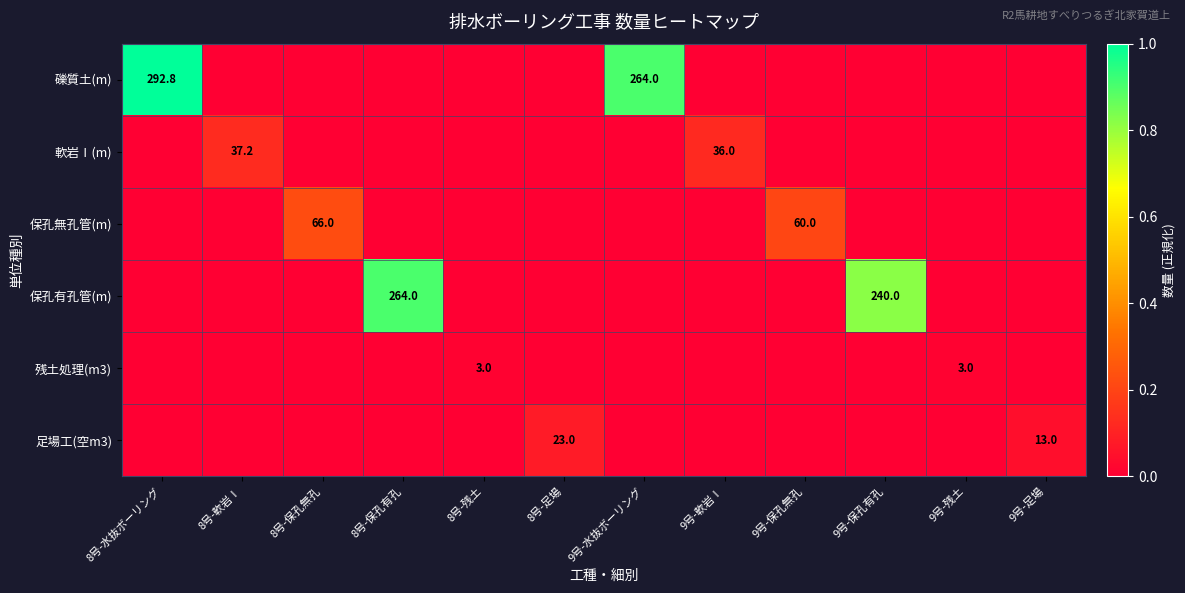

The value of 保孔有孔管(m) at 8号-保孔有孔 is 420.5. True or false?

False